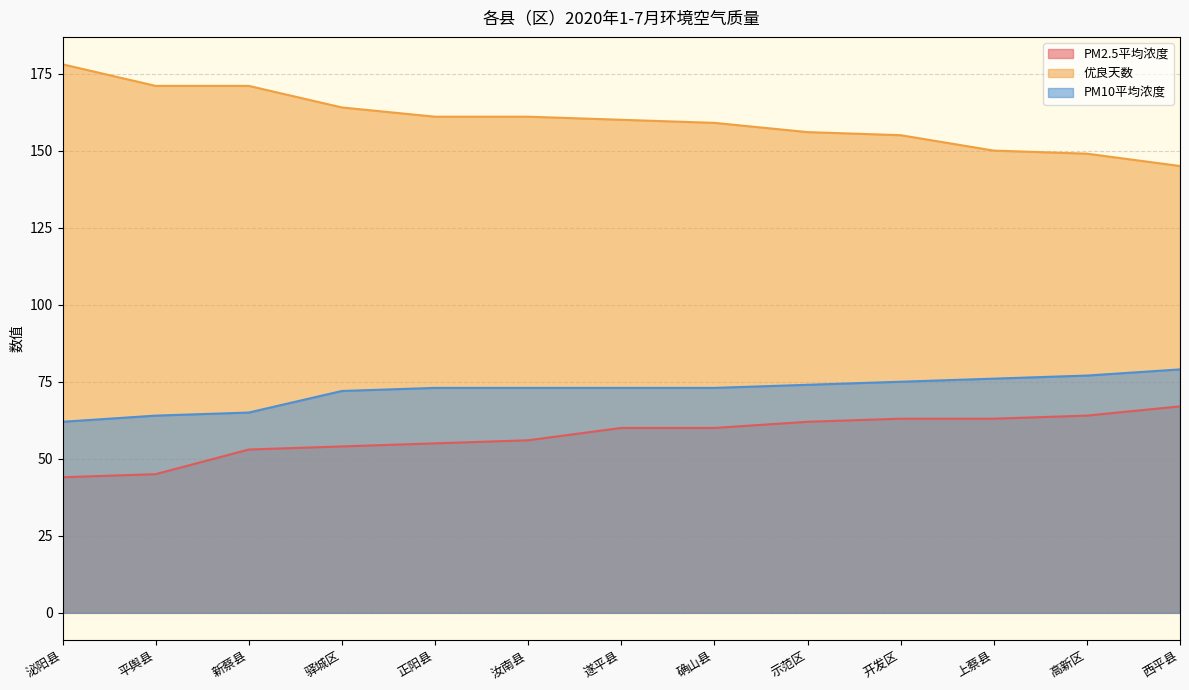

What is the lowest value of the PM2.5平均浓度 series?

44